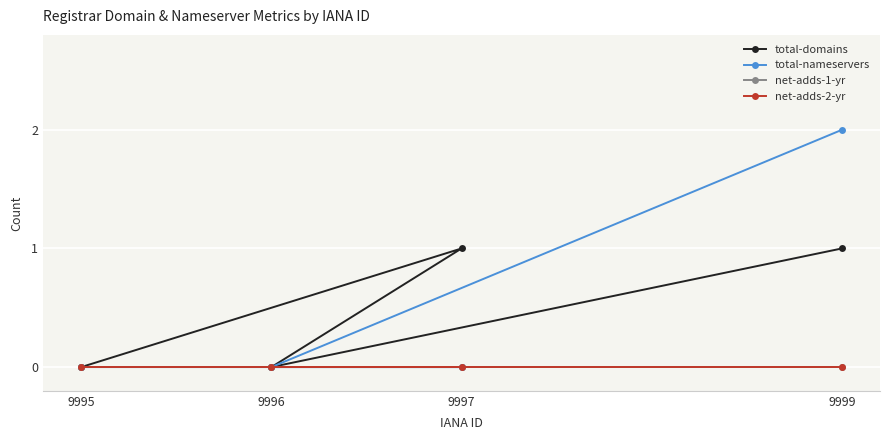

True or false: total-domains has more than 0 interior local peaks.

True